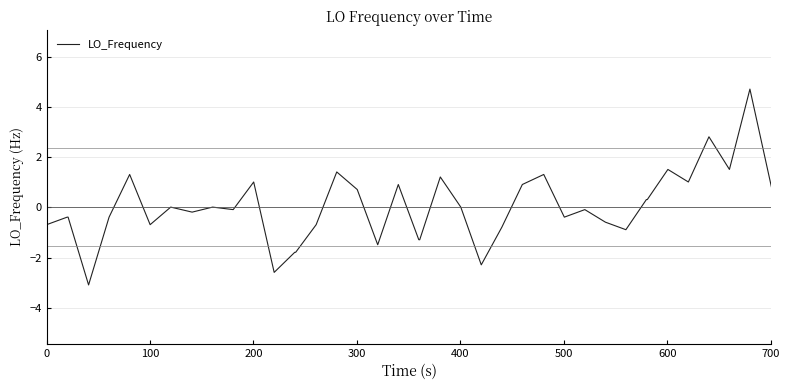

What is the minimum value shown in the chart?

-3.1